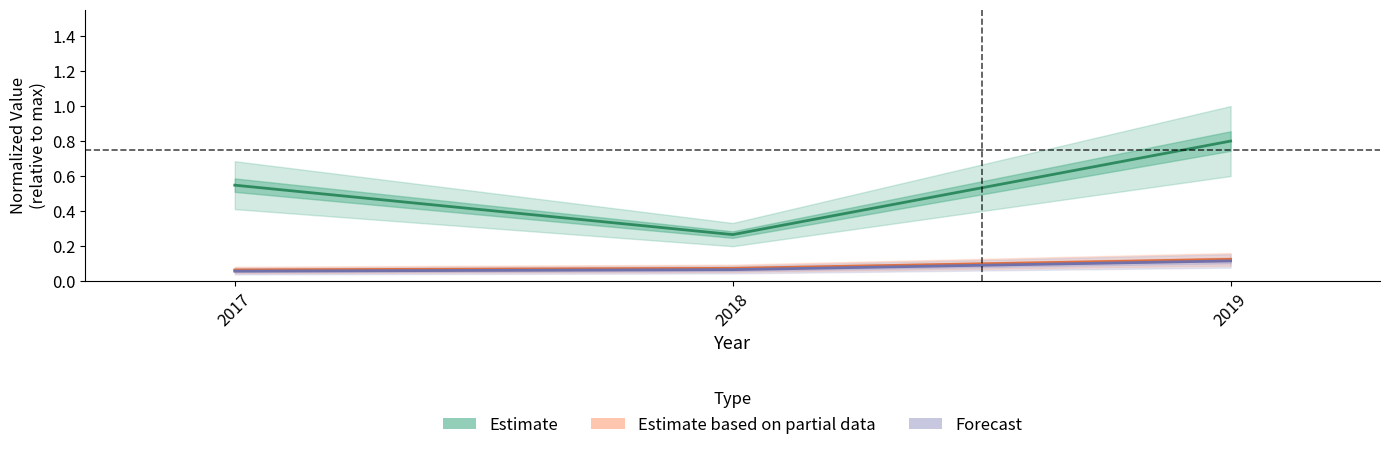

At which label is Estimate (total area) closest to 0?

2018